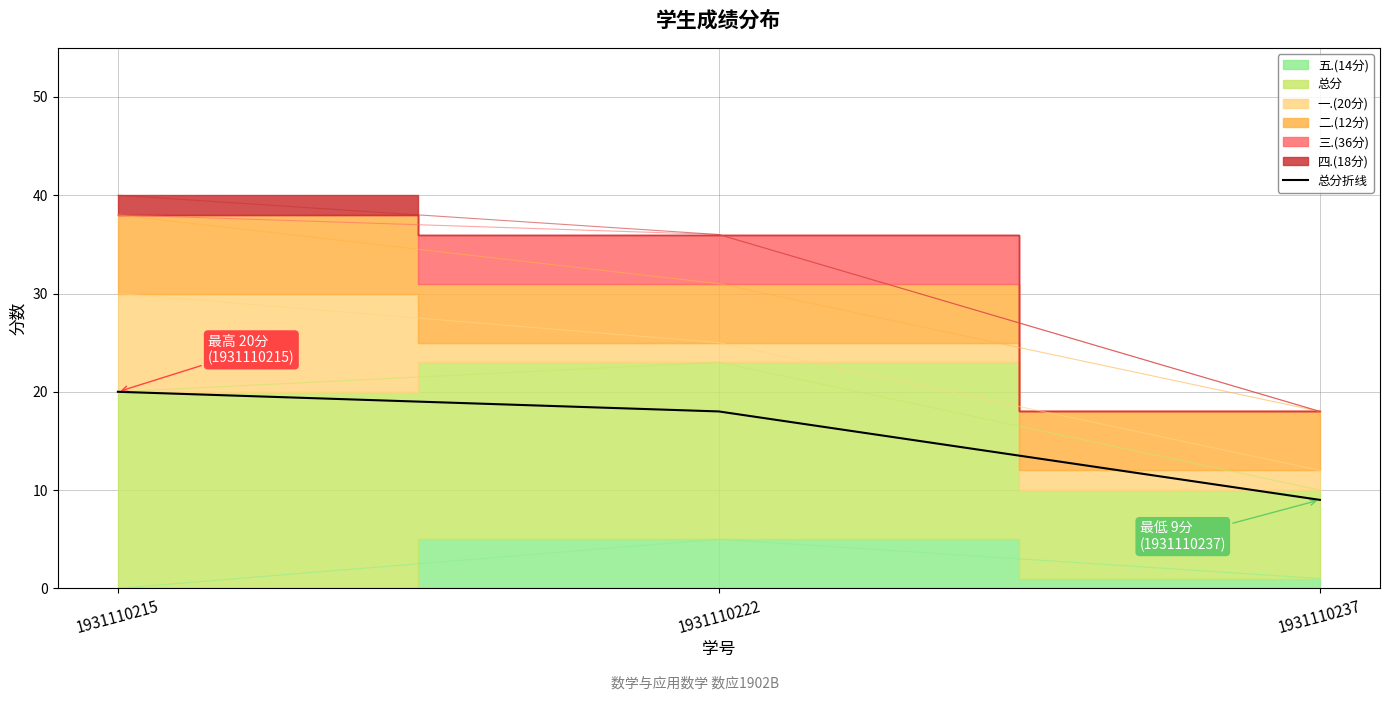

List the labels in order of value, smallest first.

1931110237, 1931110222, 1931110215